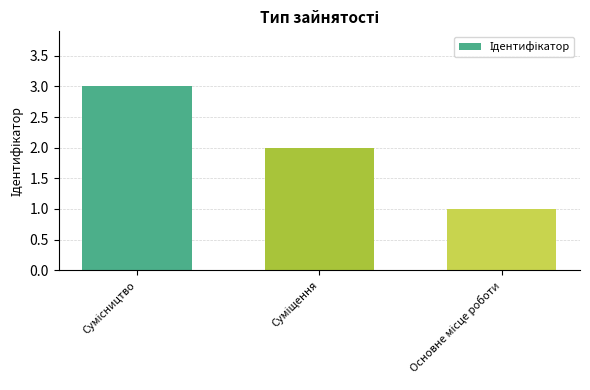

What is the maximum value shown in the chart?

3